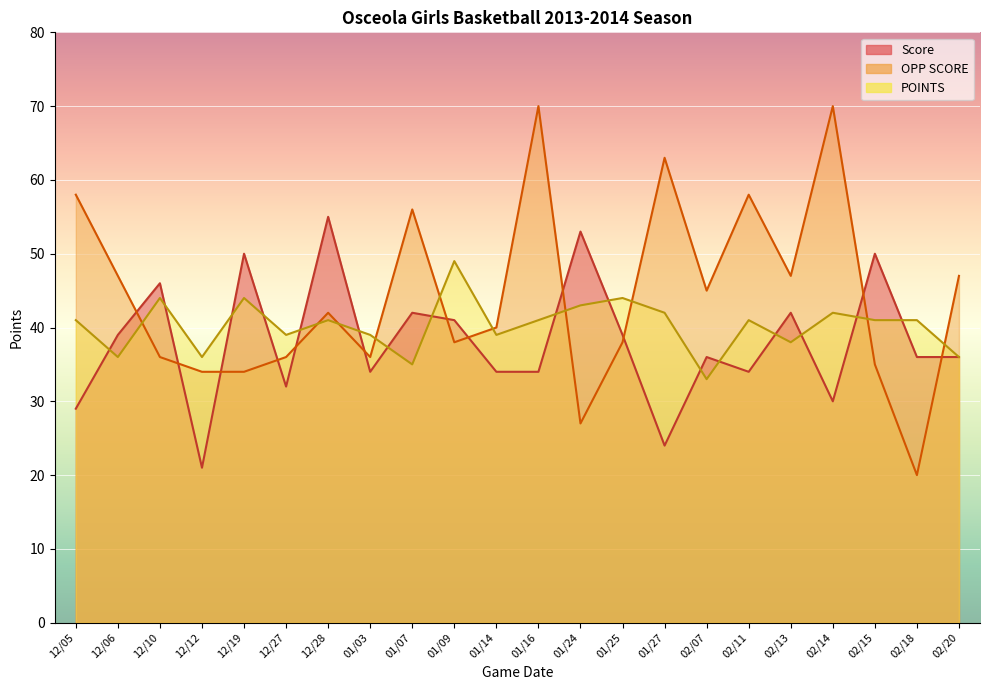

What is the total value across all series at 01/25?

121